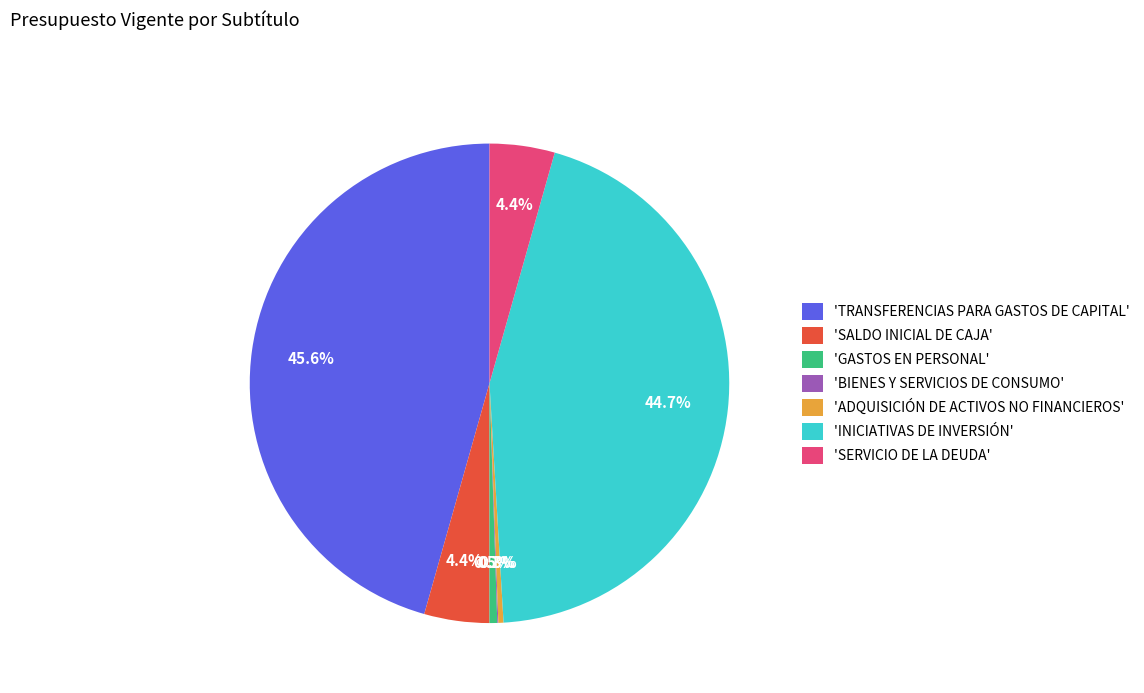

What is the largest slice in the pie chart?

'TRANSFERENCIAS PARA GASTOS DE CAPITAL'